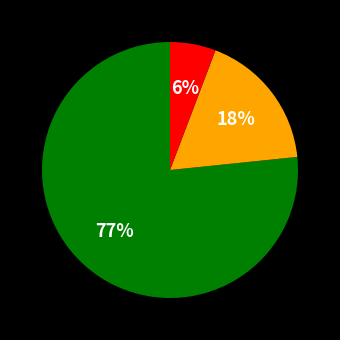

Does any single category account for the majority?

Yes